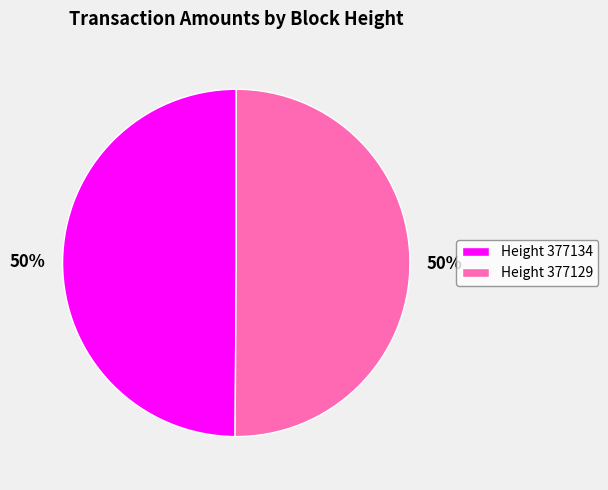

Do Height 377134 and Height 377129 together represent more than half of the pie?

Yes